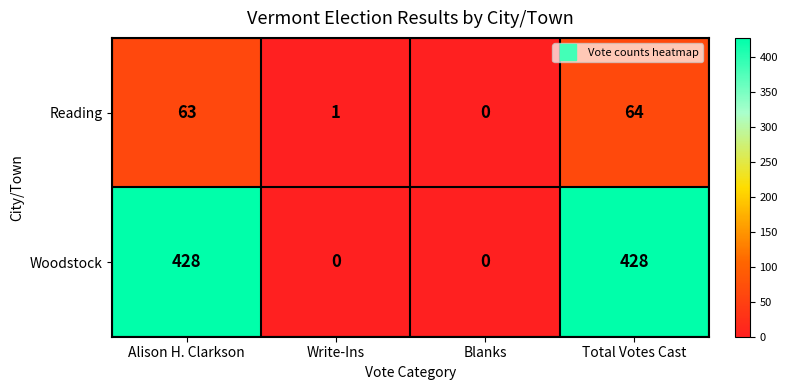

How many distinct data groups are displayed?

2